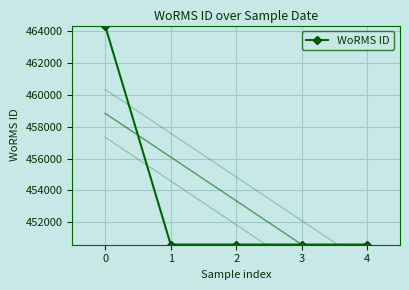

Between 1 and 4, which is larger?

1